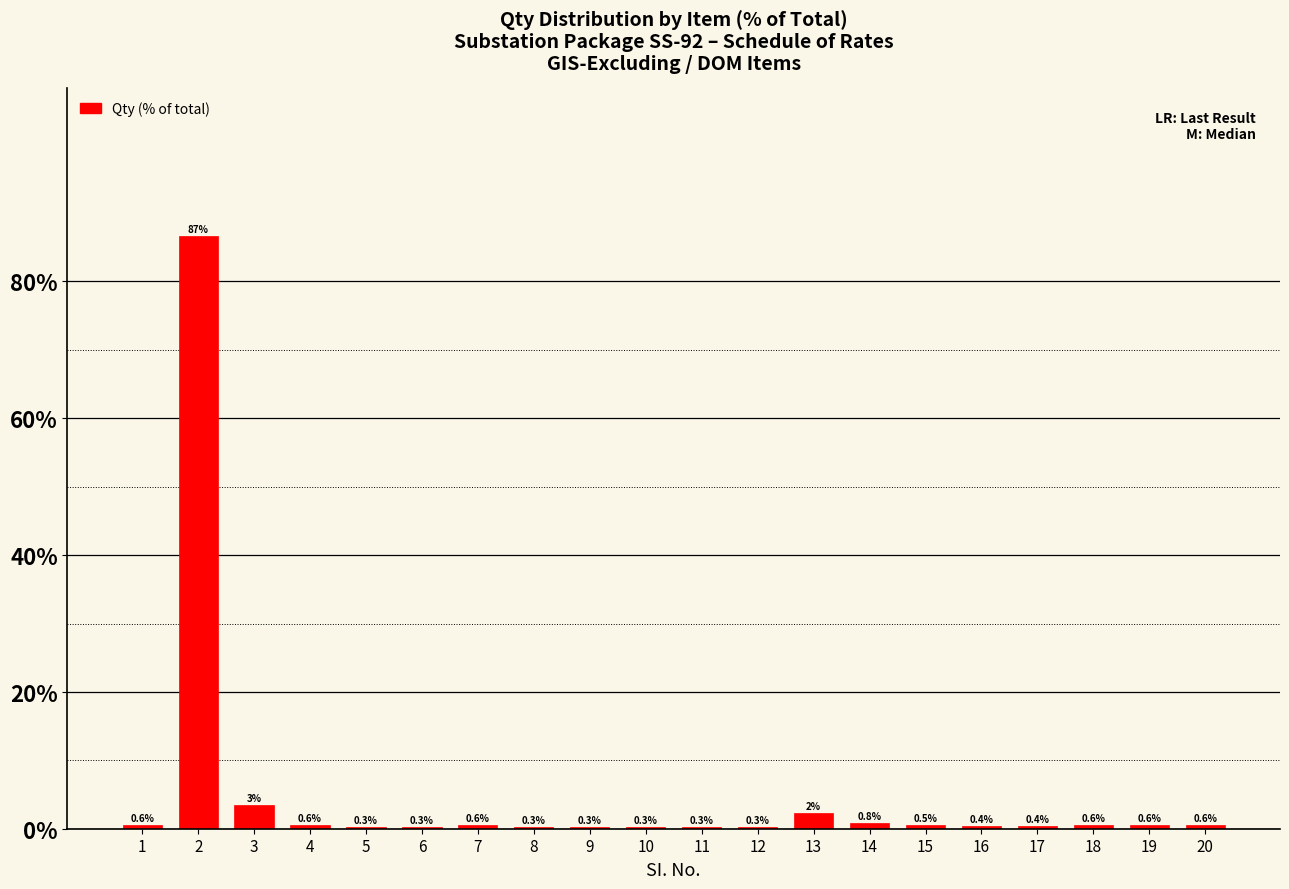

What is the change in value from 1 to 3?

+2.9